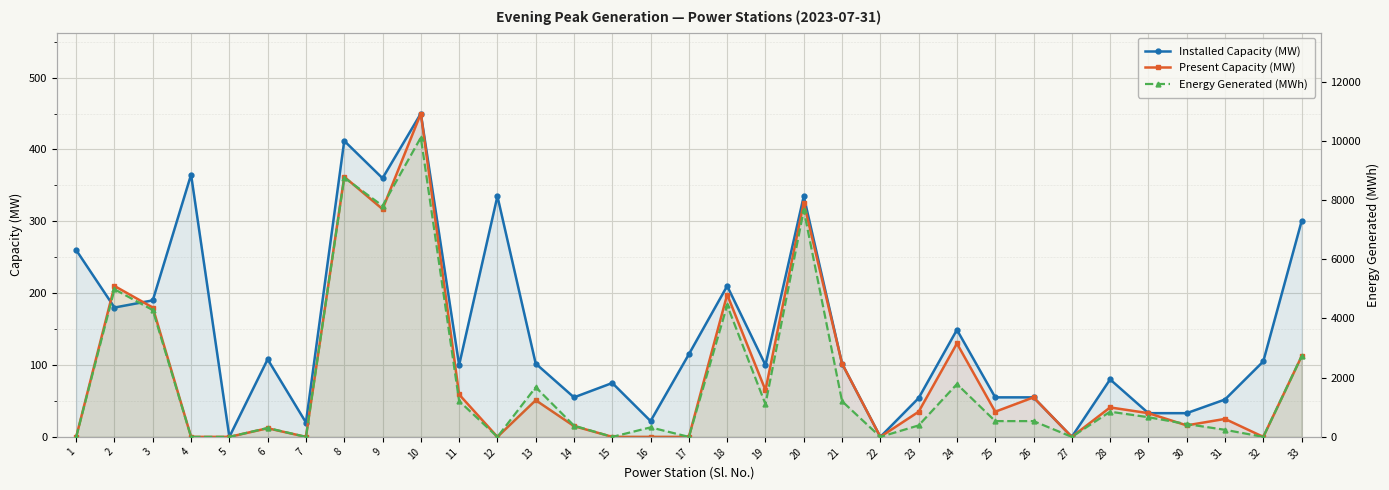

Rank the series at 30 from highest to lowest value.

Energy Generated (MWh), Installed Capacity (MW), Present Capacity (MW)